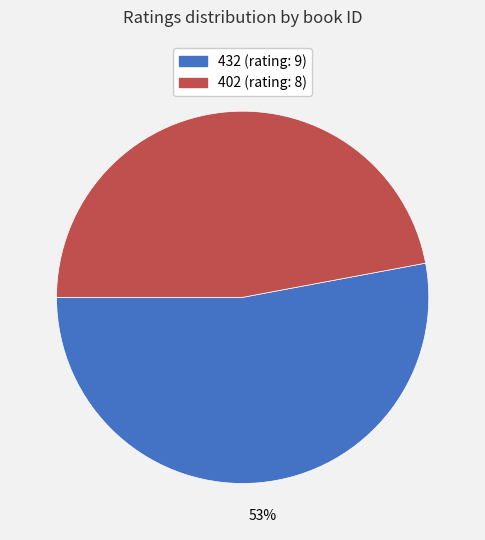

Combined, do 432 and 402 account for over 50%?

Yes